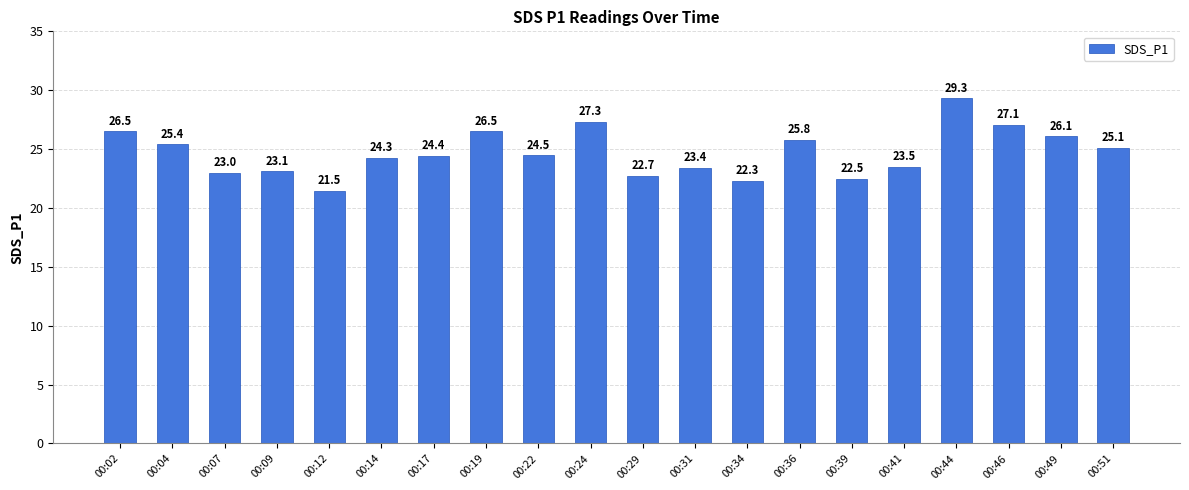

What is the value of the 5th bar from the left?

21.5